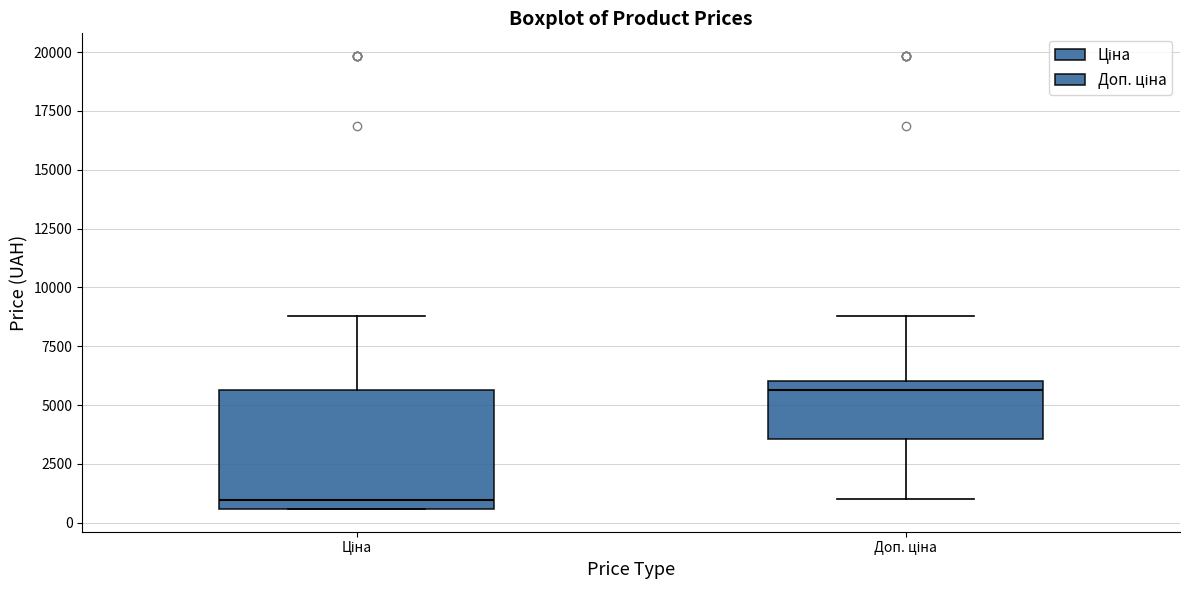

Reading left to right, transcribe this box plot: for each box, give where its median line is, the range the box spans, and where its two whiskers end, as read against the y-axis. The values are not printed on the chart, so give them approximately, as read against the axis.

Ціна: median 1000, box 500 to 5500, whiskers 500 to 9000
Доп. ціна: median 5500, box 3500 to 6000, whiskers 1000 to 9000